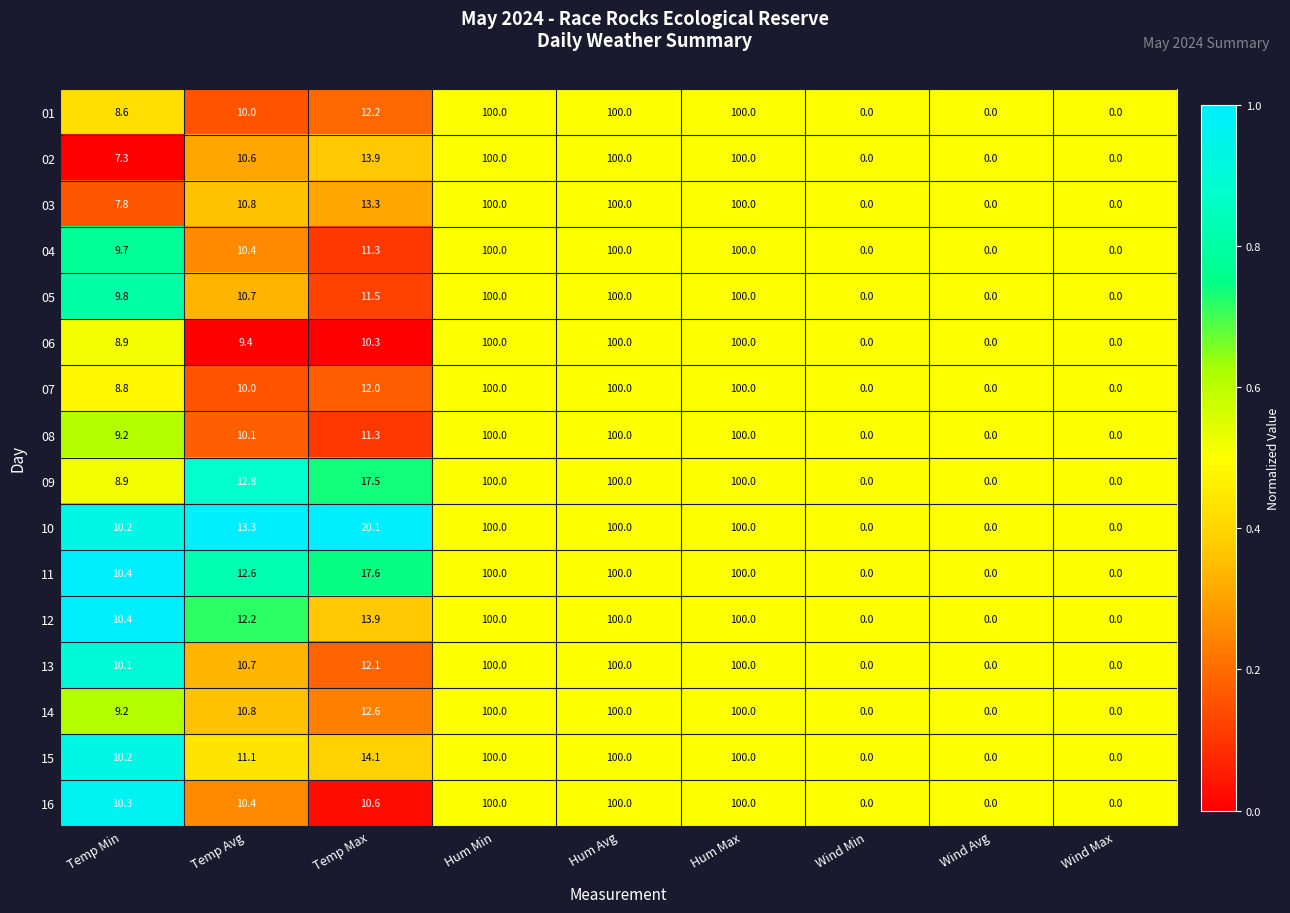

Read the 10 value at Hum Min.

100.0